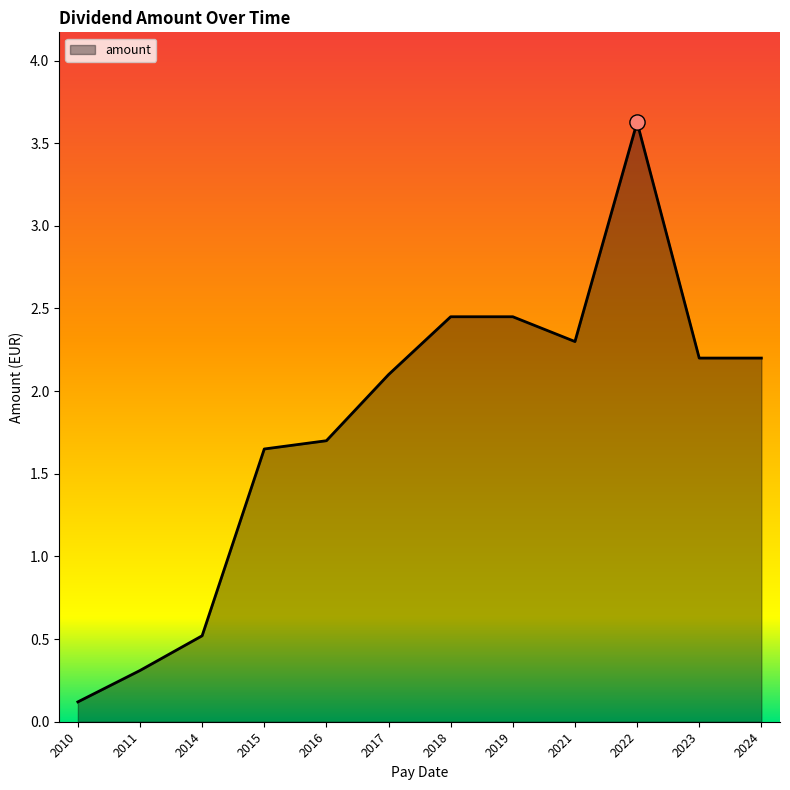

What is the change in value from 2014 to 2016?

+1.2